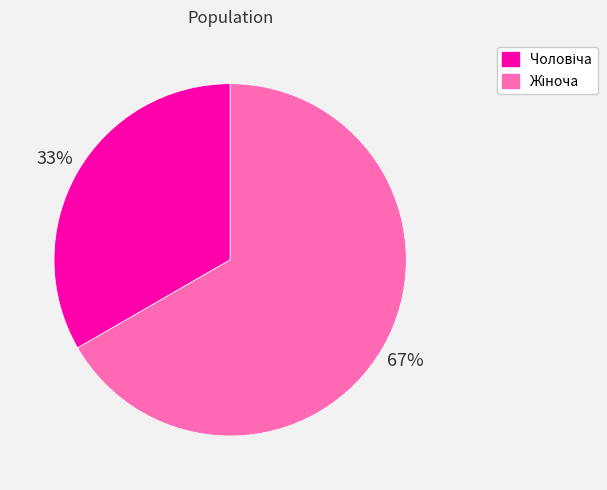

To the nearest percent, what is the average slice percentage?

50%